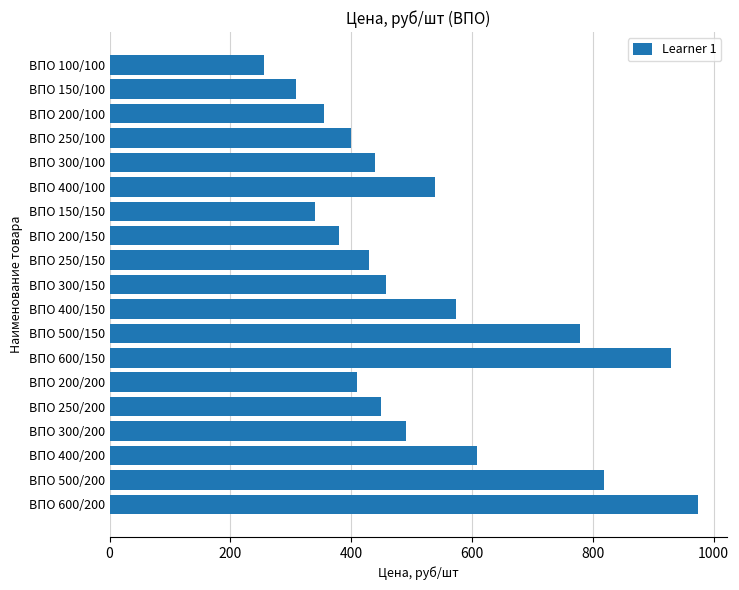

Is it true that the value at ВПО 250/100 is 130?

False